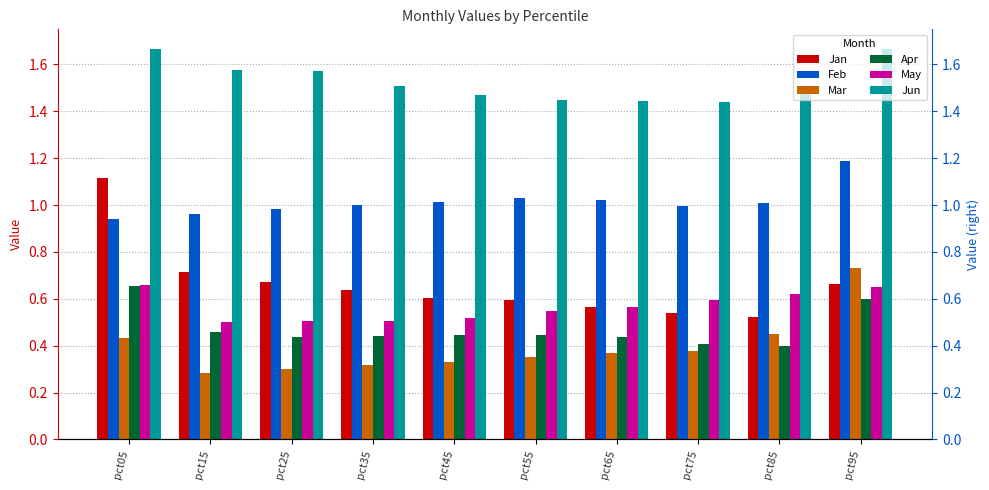

What is the value of the Feb bar at the 5th from the left?

1.0